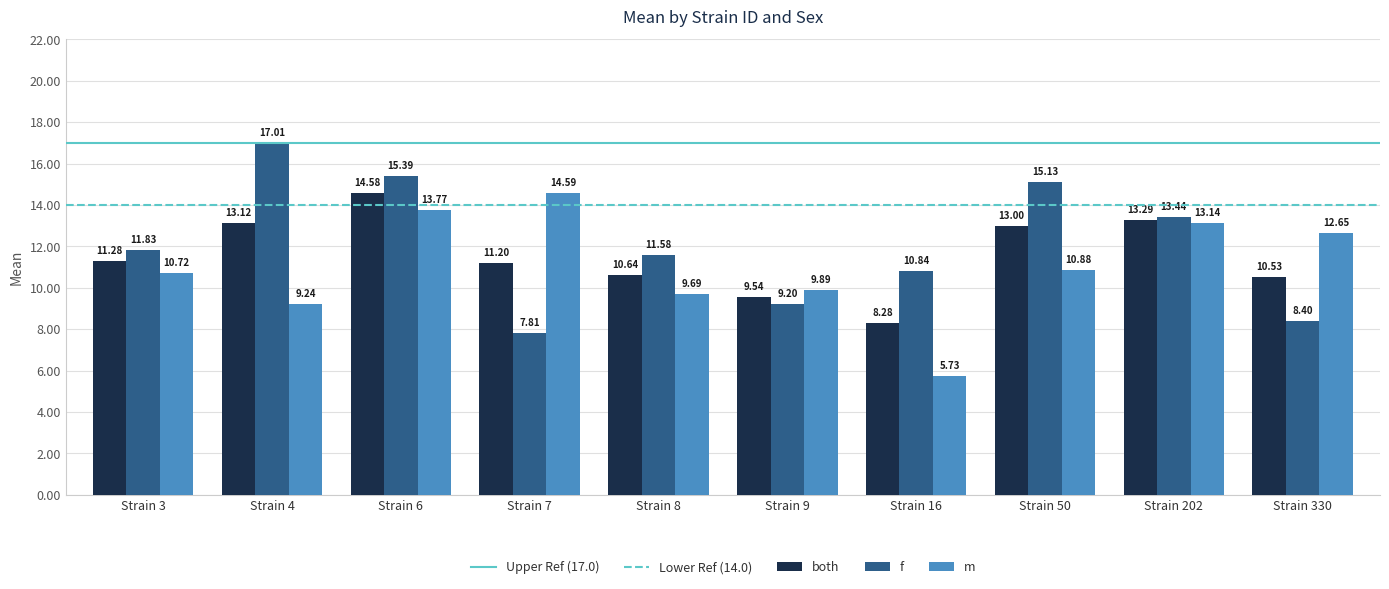

What is the average value of the f series?

12.1